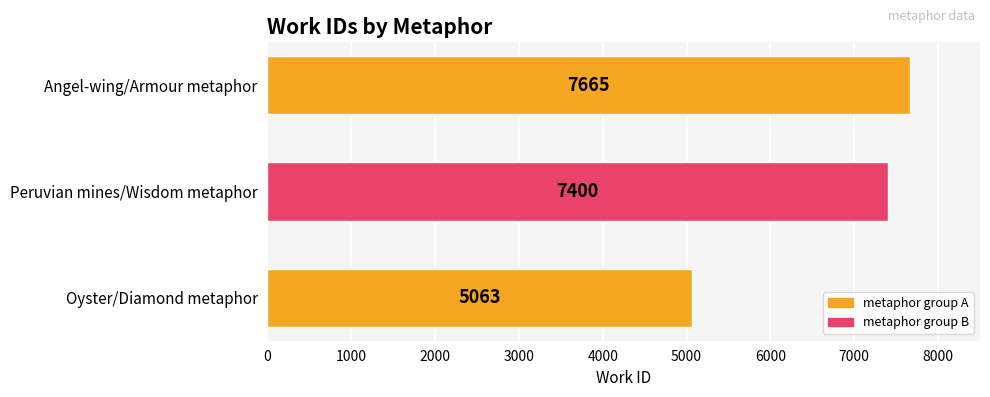

Rank the categories by value from lowest to highest.

Oyster/Diamond metaphor, Peruvian mines/Wisdom metaphor, Angel-wing/Armour metaphor